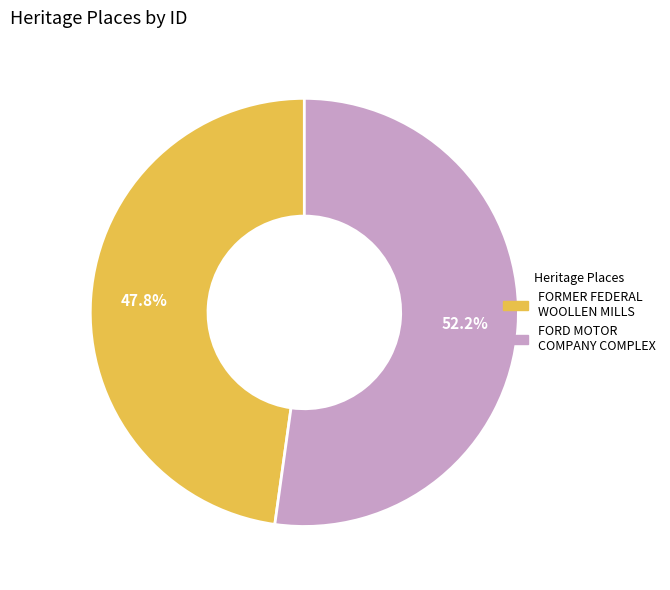

To the nearest percent, what is the difference between the FORMER FEDERAL WOOLLEN MILLS and FORD MOTOR COMPANY COMPLEX slice percentages?

4%